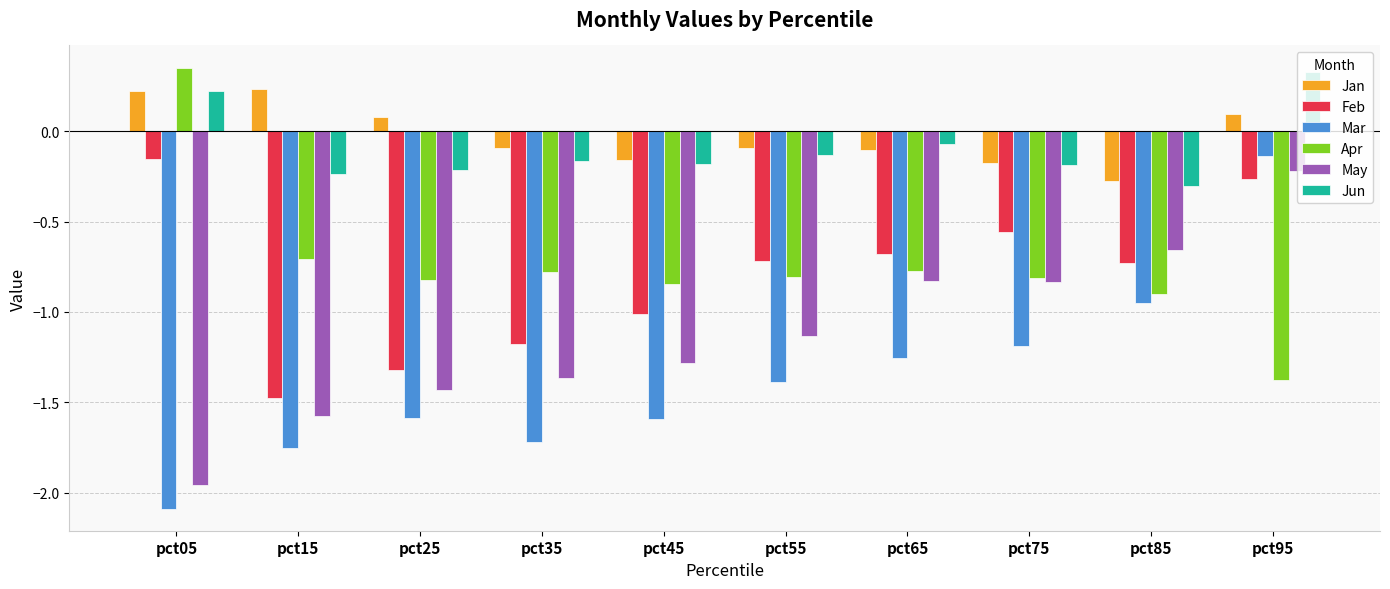

The Jun series shows -0.2 at pct25. True or false?

True